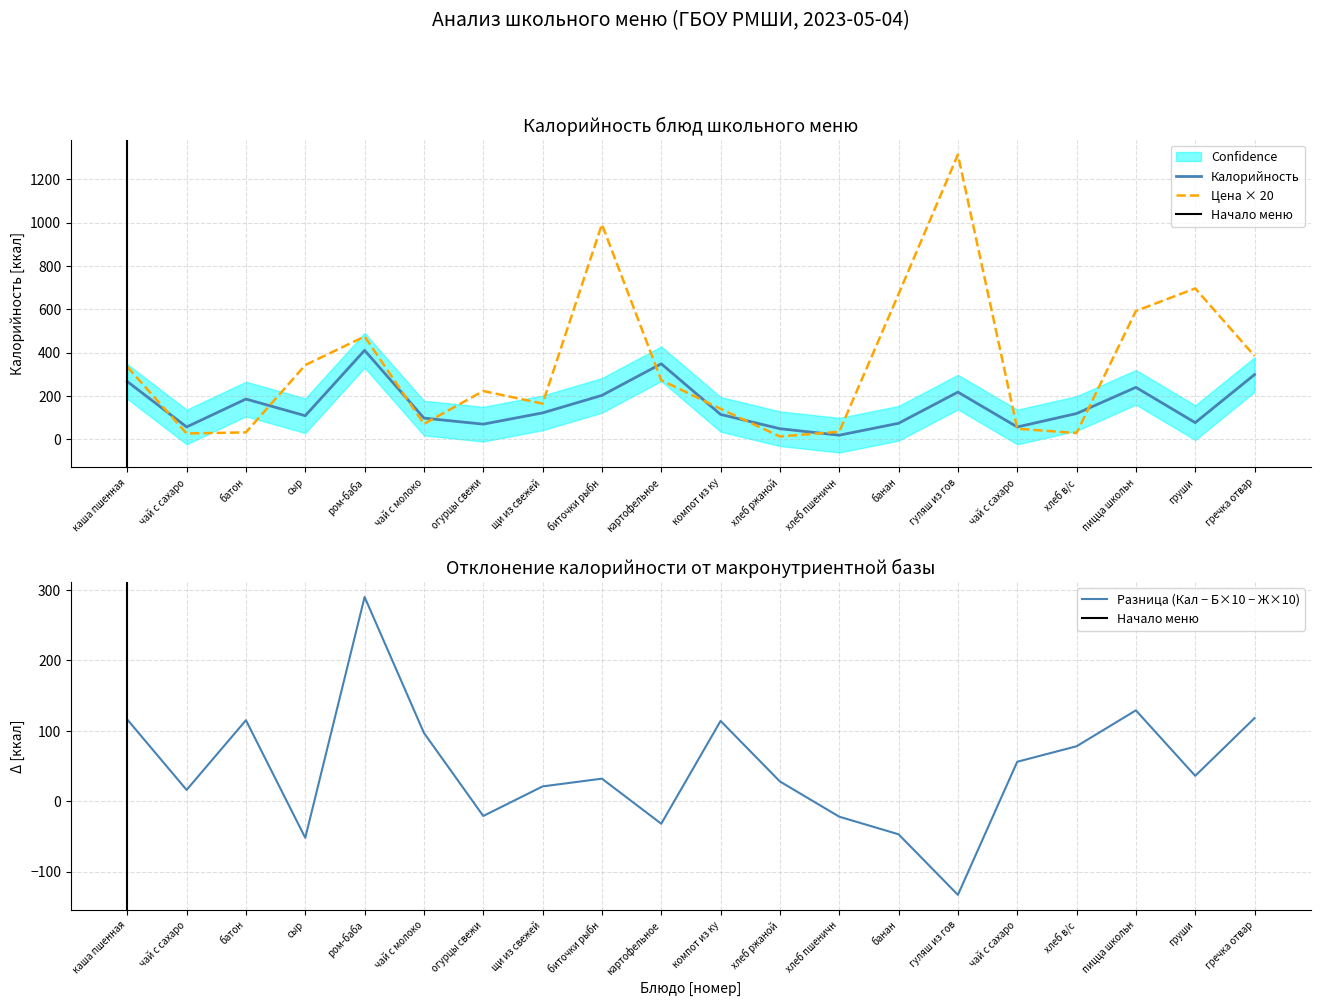

What is the approximate value of Цена at огурцы свежи, to the nearest 100?

200